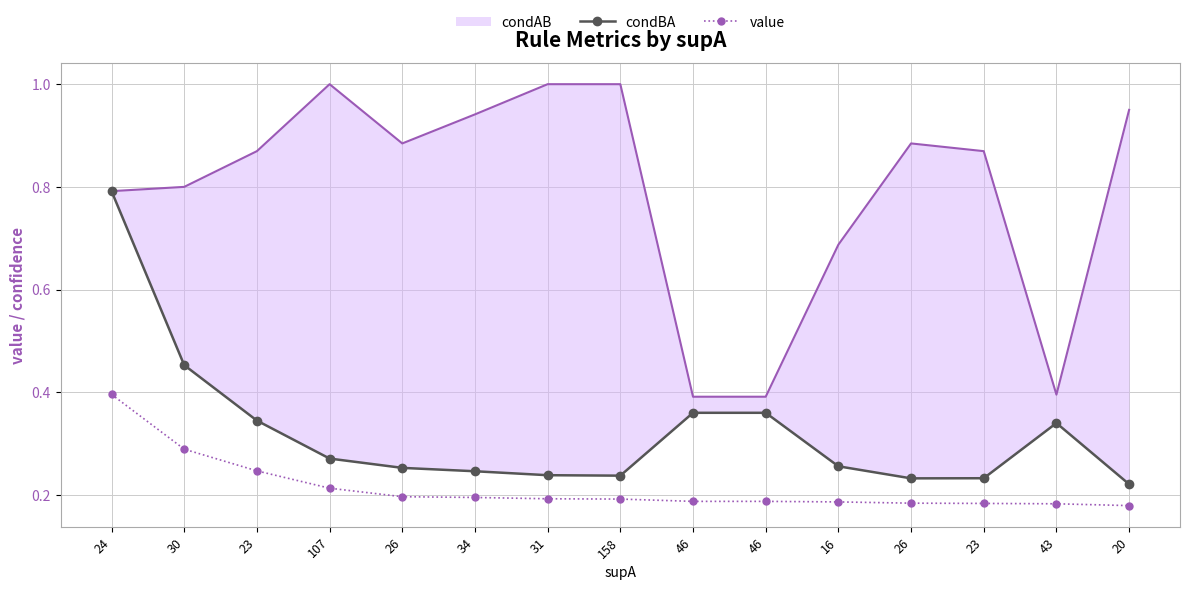

List the series in order of their peak value, lowest first.

value, condBA, condAB